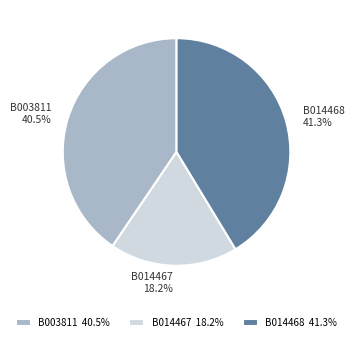

How many segments does this pie chart have?

3